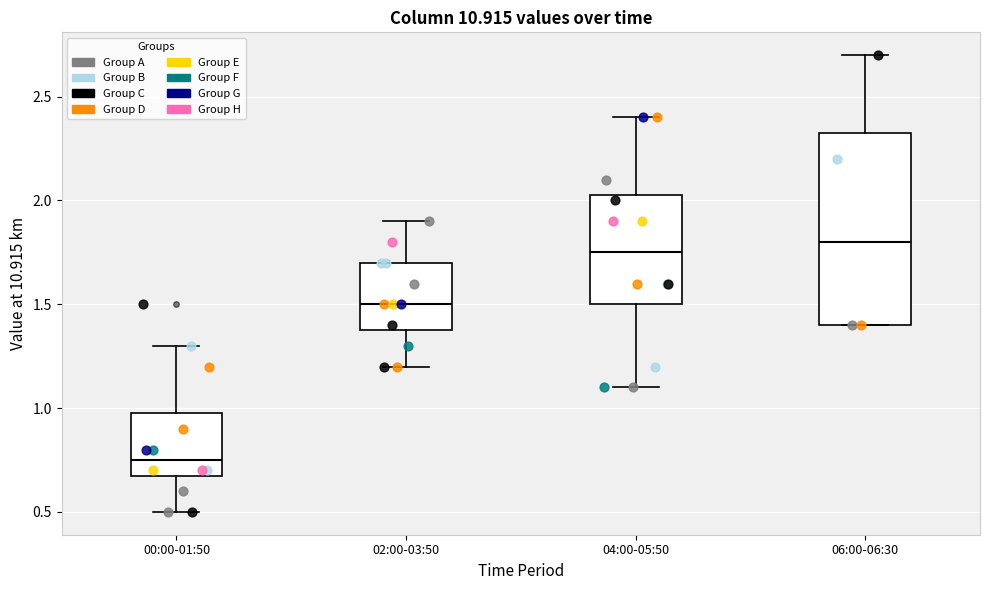

Which box is the tallest, from its lower edge to its upper edge?

06:00-06:30